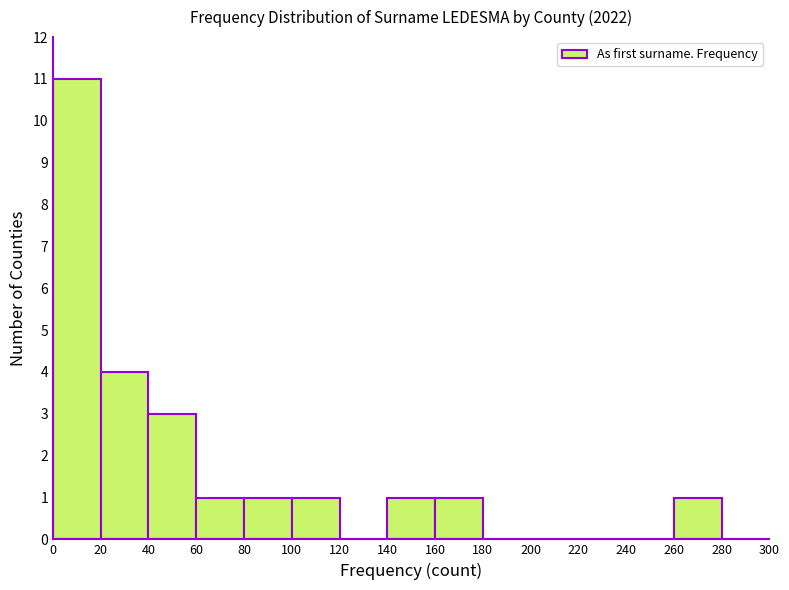

Reading left to right, transcribe this chart: for each bar, give the range it covers on the x-axis and its height. The values are not printed on the chart, so give them approximately, as read against the axis.

0 to 20: 11
20 to 40: 4
40 to 60: 3
60 to 80: 1
80 to 100: 1
100 to 120: 1
120 to 140: 0
140 to 160: 1
160 to 180: 1
180 to 200: 0
200 to 220: 0
220 to 240: 0
240 to 260: 0
260 to 280: 1
280 to 300: 0